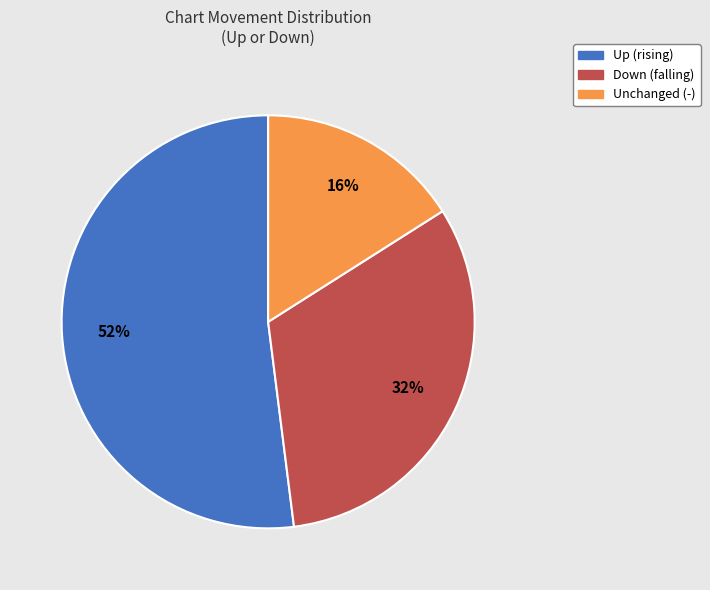

Does any single category account for the majority?

Yes